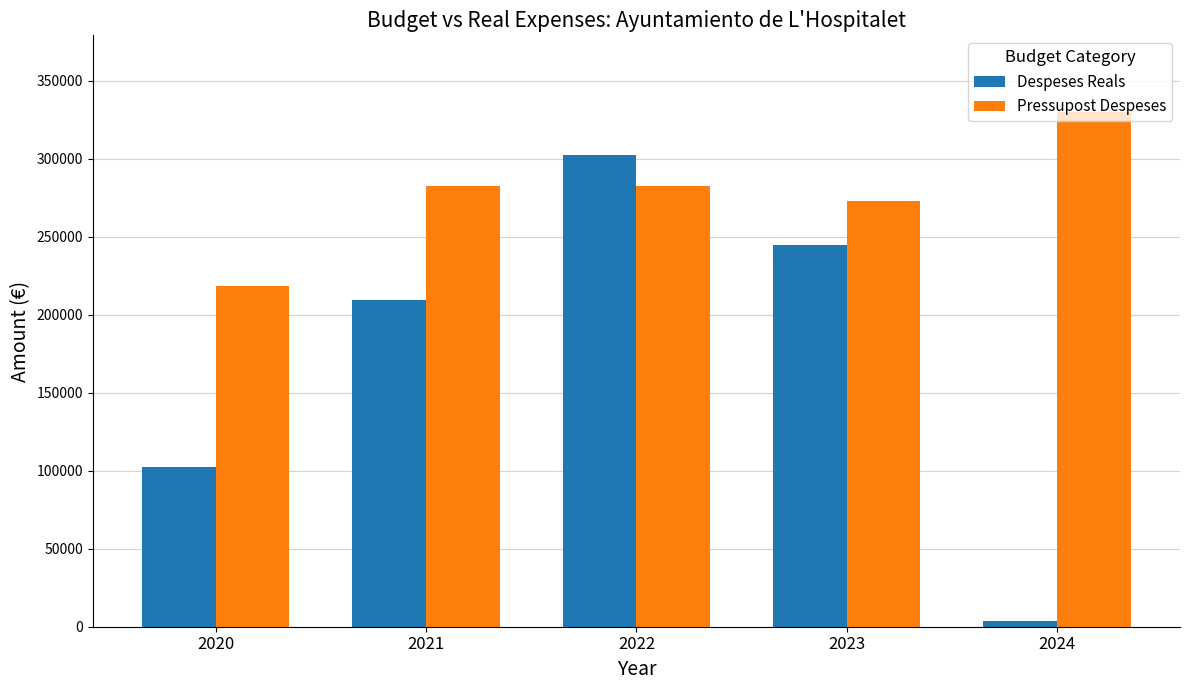

How many bars are there in each group?

2